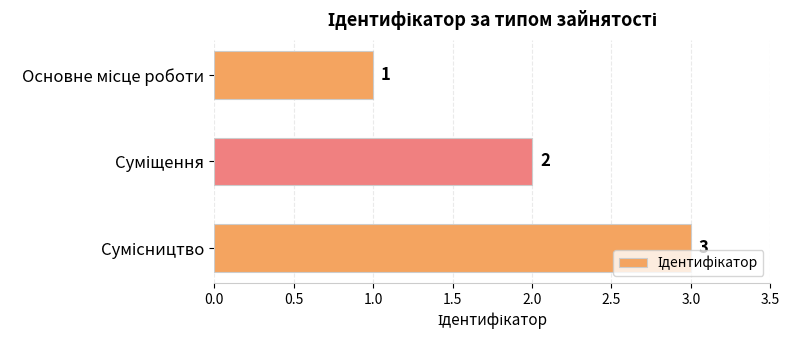

How many values are between 1 and 3?

3